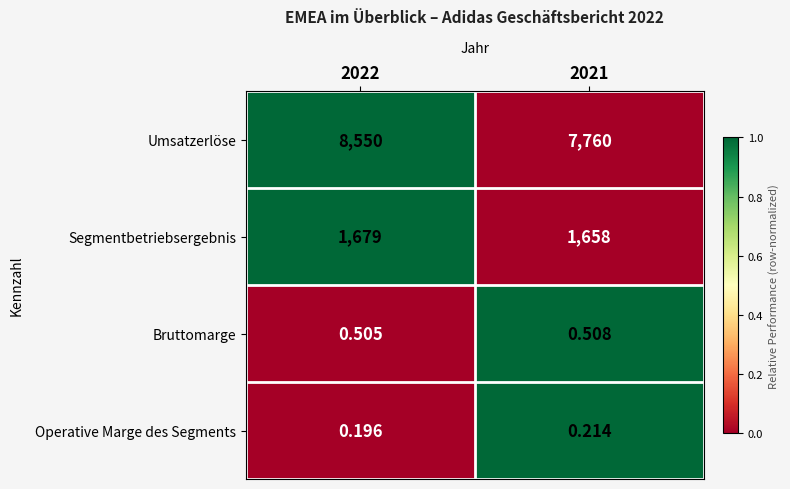

Which series changed the most between 2022 and 2021?

Umsatzerlöse